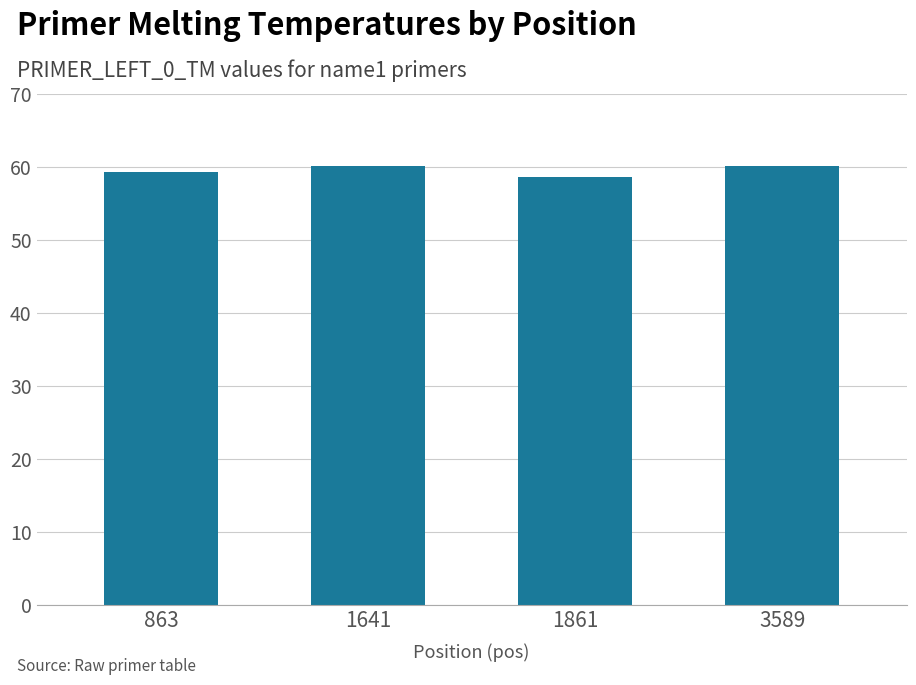

Count the number of data series in this chart.

1